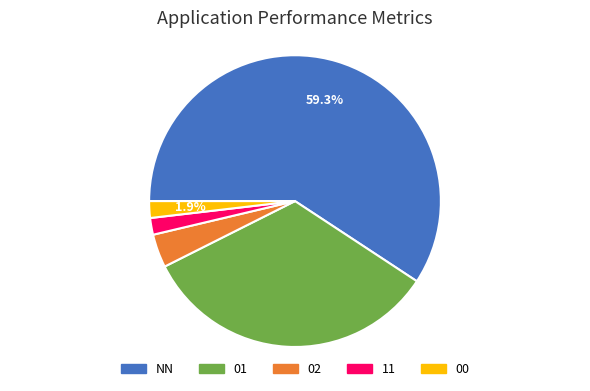

What is the largest slice in the pie chart?

NN